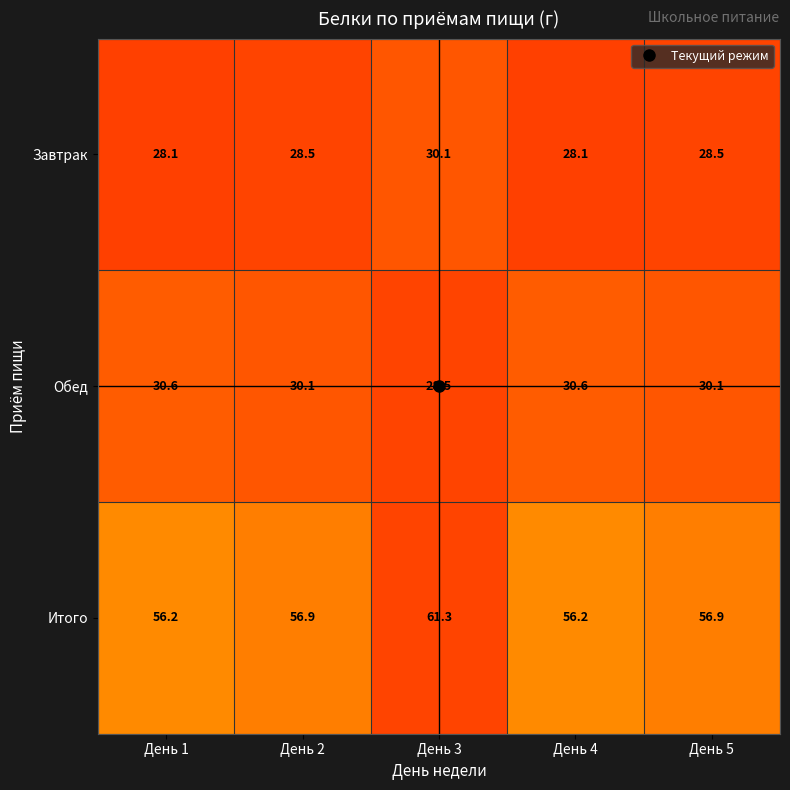

What is the sum of all Итого values?

287.5